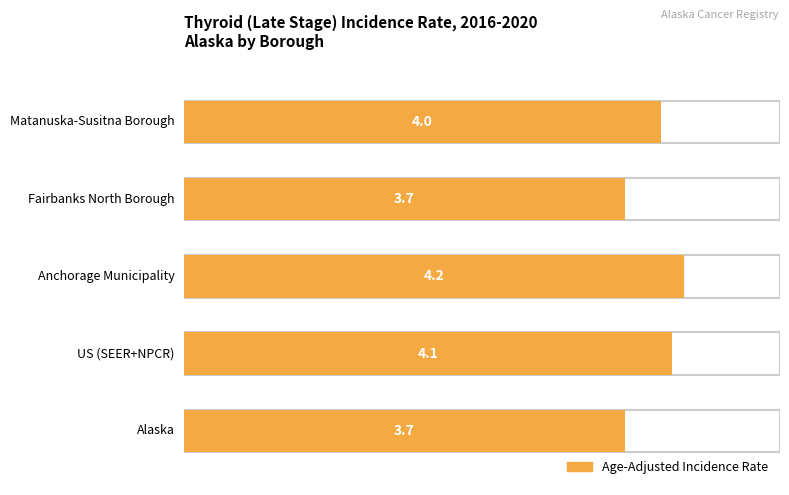

How many series are shown in this chart?

1